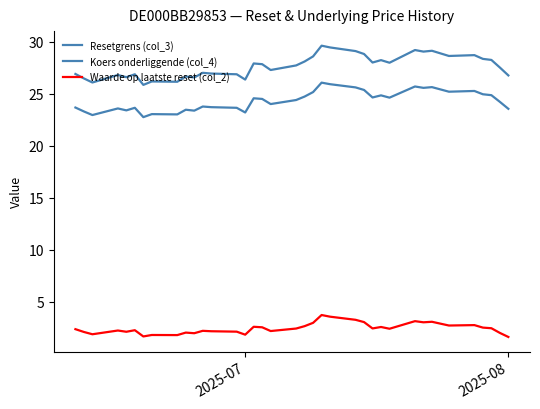

Is this an area chart (filled region under the line)?

No